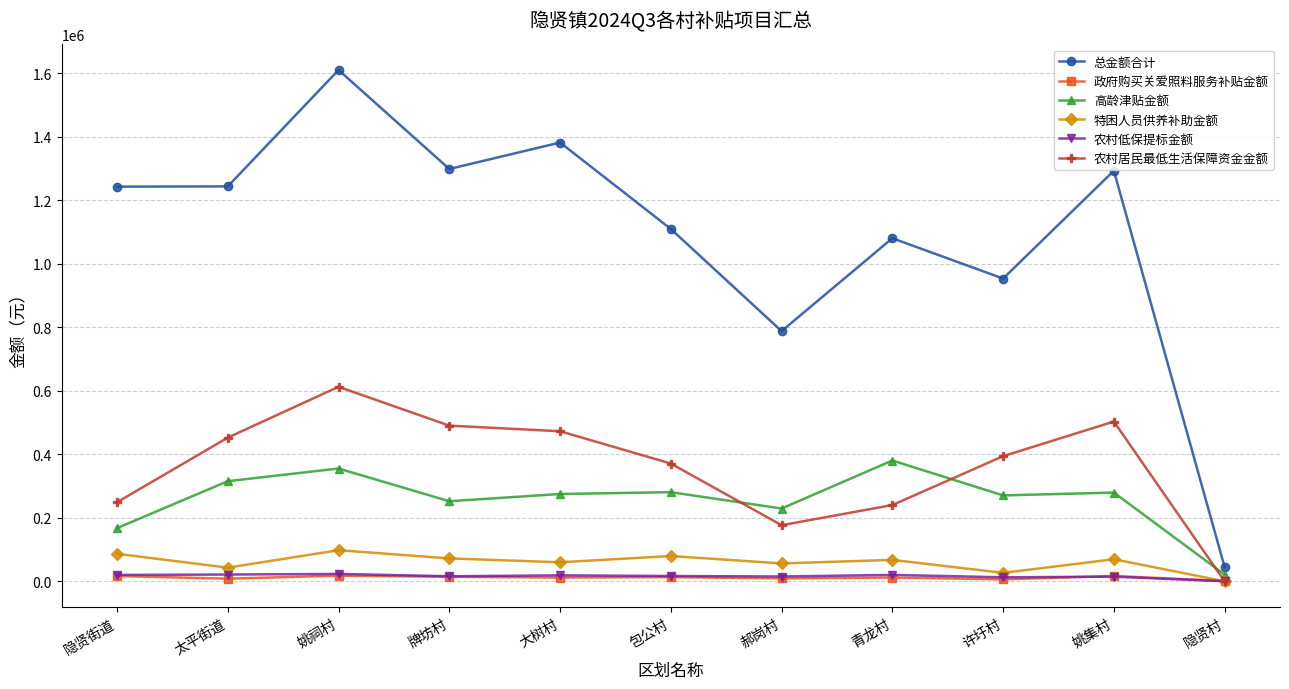

What is the value of the 特困人员供养补助金额 point at the 1st from the left?

86580.0